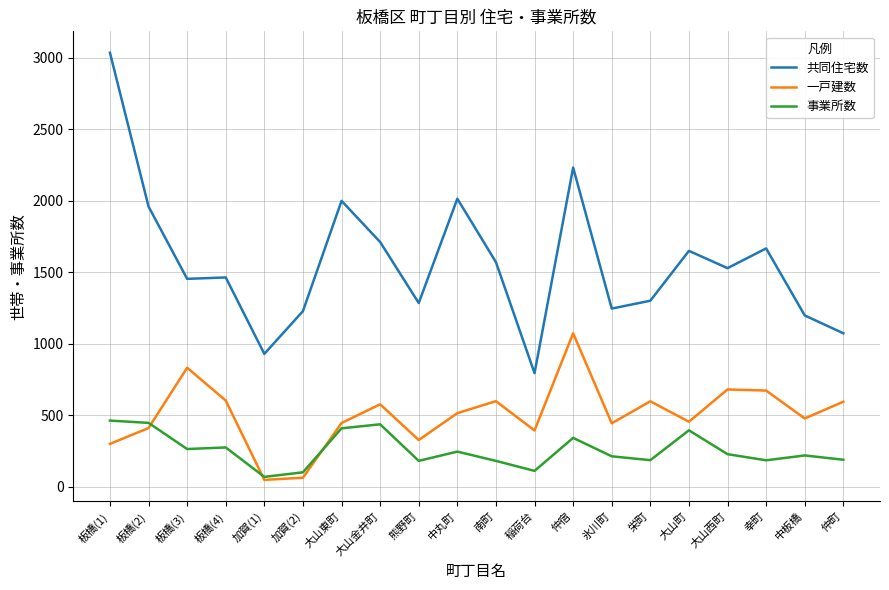

Does the chart display data point markers on the line(s)?

No